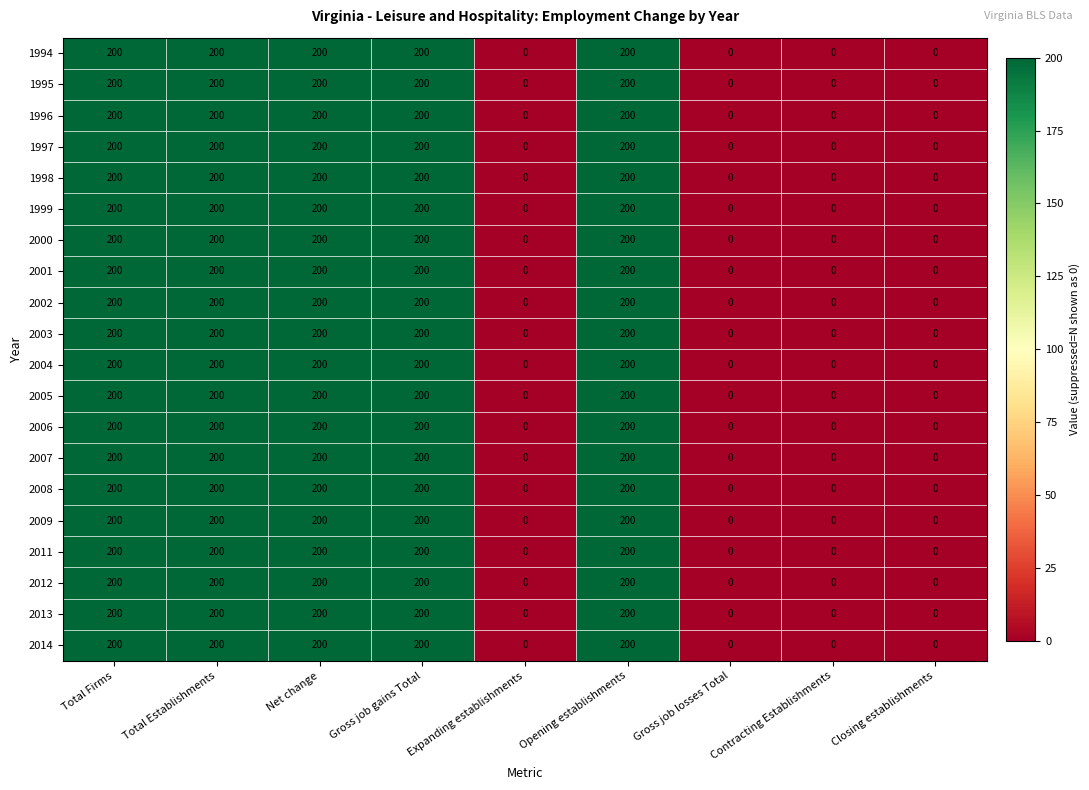

What is the greatest value displayed?

200